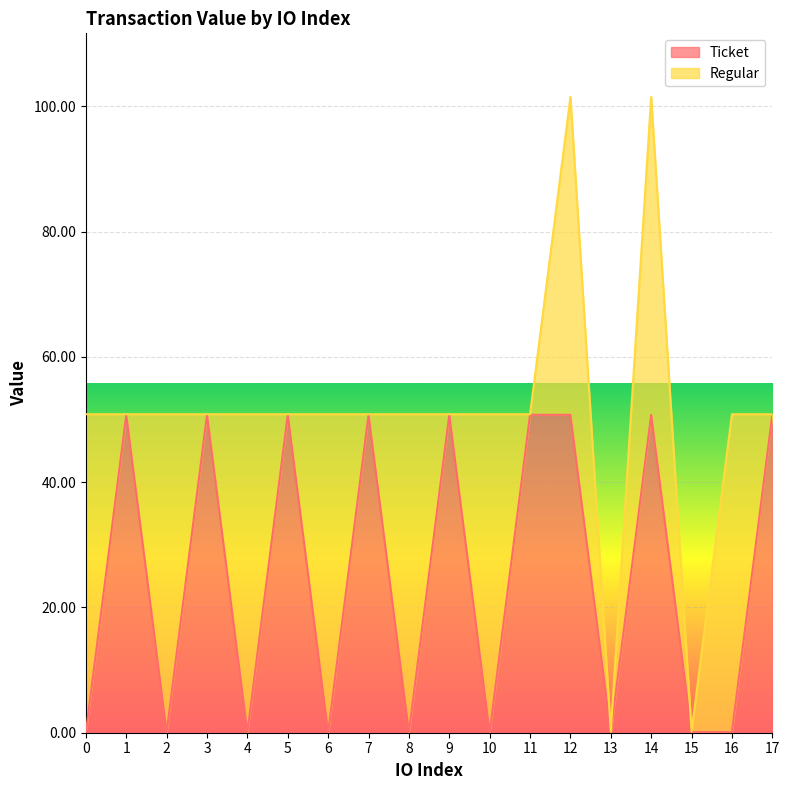

Count the number of values greater than 50.

9